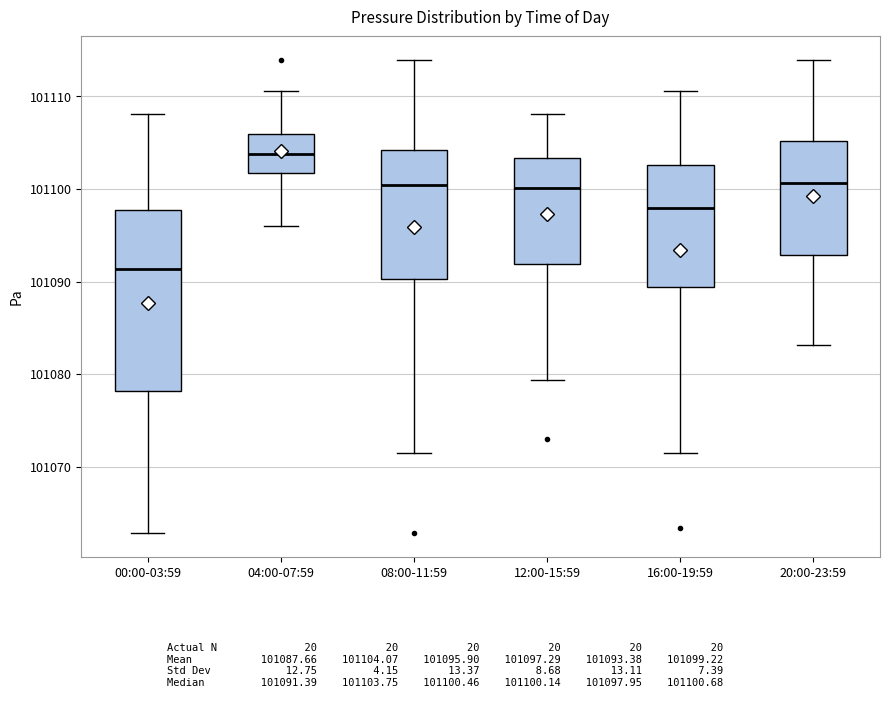

Which box has the lowest median line?

00:00-03:59